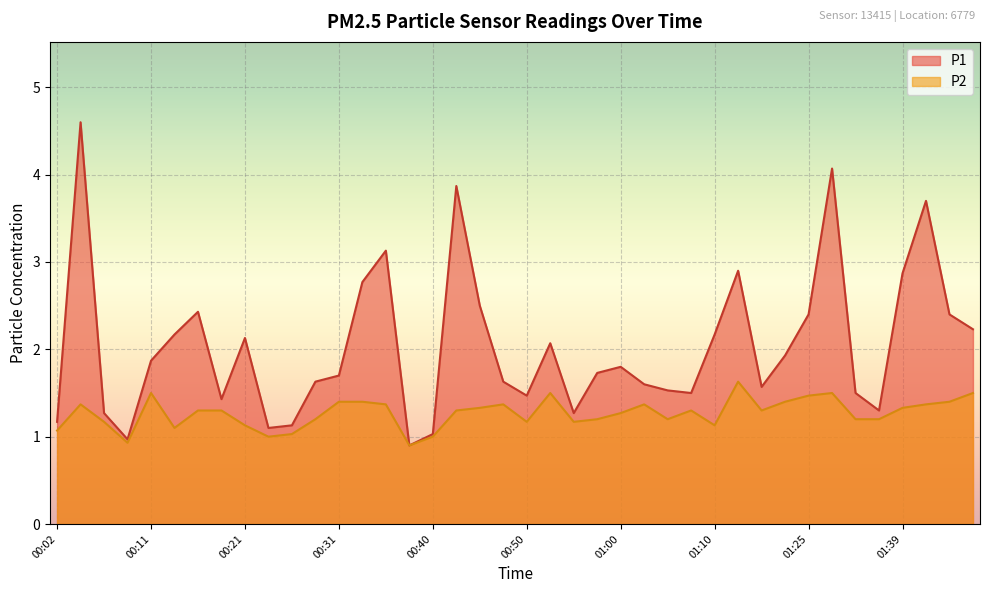

What is the value of the P1 point at the 17th from the left?

1.0